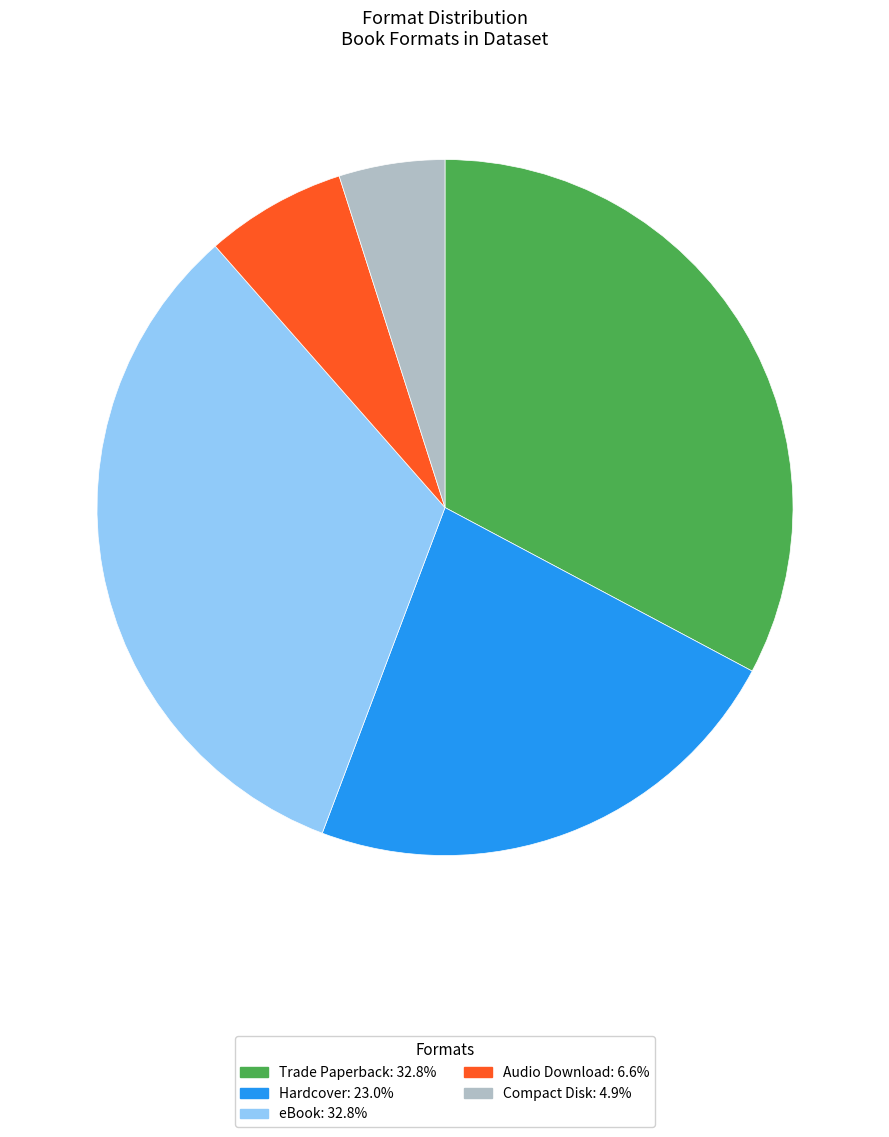

Is Hardcover the majority of the pie?

No